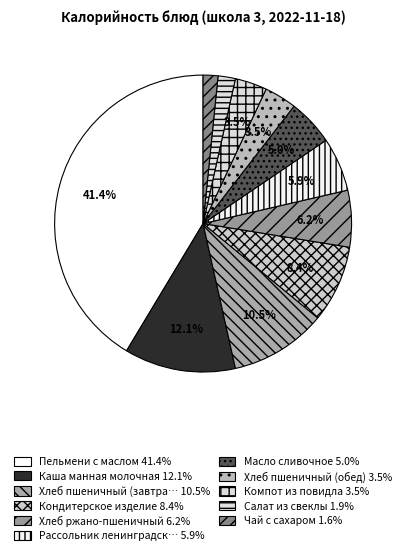

Rank the categories by value from highest to lowest.

Пельмени с маслом, Каша манная молочная, Хлеб пшеничный (завтрак), Кондитерское изделие, Хлеб ржано-пшеничный, Рассольник ленинградский, Масло сливочное, Хлеб пшеничный (обед), Компот из повидла, Салат из свеклы, Чай с сахаром